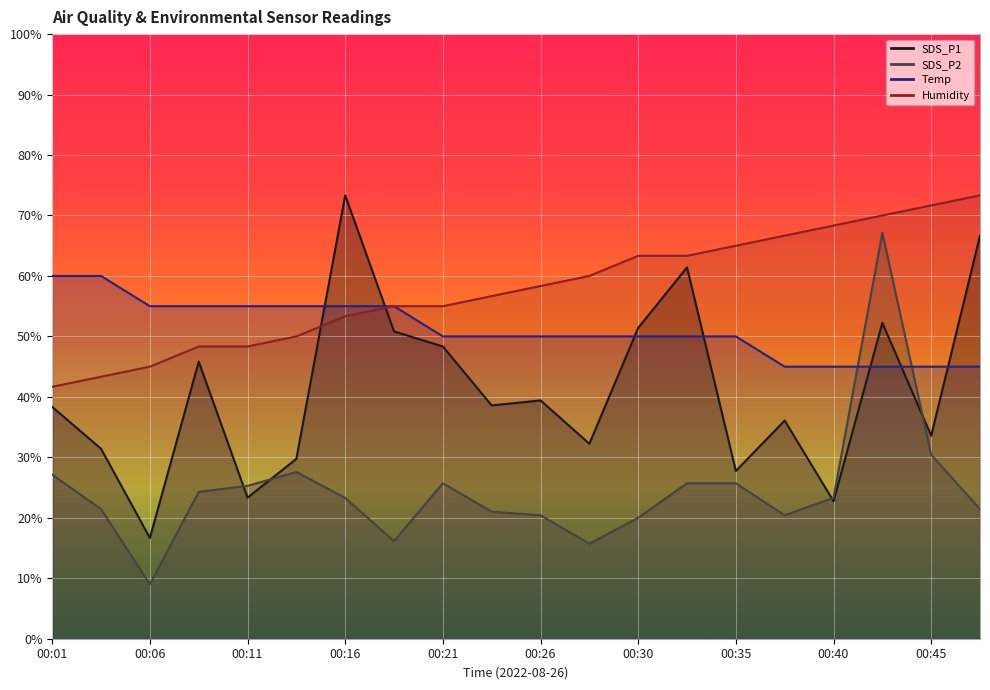

Reading left to right, list all the values displayed in this chart.

SDS_P1: 00:01=38.3	00:03=31.4	00:06=16.7	00:08=45.8	00:11=23.3	00:13=29.8	00:16=73.3	00:18=50.8	00:21=48.3	00:23=38.6	00:26=39.4	00:28=32.2	00:30=51.4	00:33=61.4	00:35=27.8	00:38=36.1	00:40=22.8	00:43=52.2	00:45=33.6	00:48=66.7
SDS_P2: 00:01=27.1	00:03=21.4	00:06=9.0	00:08=24.3	00:11=25.3	00:13=27.6	00:16=23.3	00:18=16.1	00:21=25.7	00:23=21.0	00:26=20.4	00:28=15.7	00:30=20.0	00:33=25.7	00:35=25.7	00:38=20.4	00:40=23.3	00:43=67.1	00:45=30.4	00:48=21.4
Temp: 00:01=60.0	00:03=60.0	00:06=55.0	00:08=55.0	00:11=55.0	00:13=55.0	00:16=55.0	00:18=55.0	00:21=50.0	00:23=50.0	00:26=50.0	00:28=50.0	00:30=50.0	00:33=50.0	00:35=50.0	00:38=45.0	00:40=45.0	00:43=45.0	00:45=45.0	00:48=45.0
Humidity: 00:01=41.7	00:03=43.3	00:06=45.0	00:08=48.3	00:11=48.3	00:13=50.0	00:16=53.3	00:18=55.0	00:21=55.0	00:23=56.7	00:26=58.3	00:28=60.0	00:30=63.3	00:33=63.3	00:35=65.0	00:38=66.7	00:40=68.3	00:43=70.0	00:45=71.7	00:48=73.3